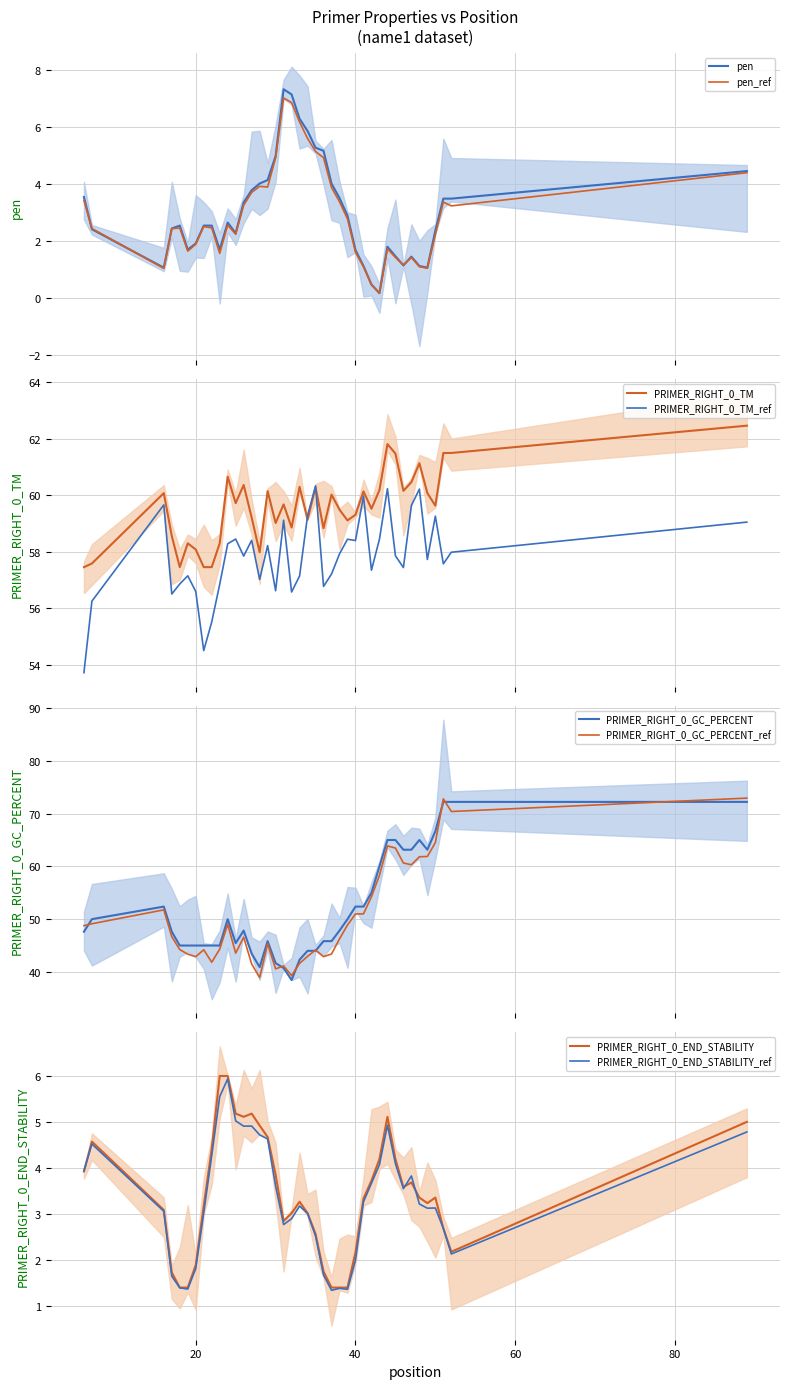

Does the chart have visible grid lines?

Yes